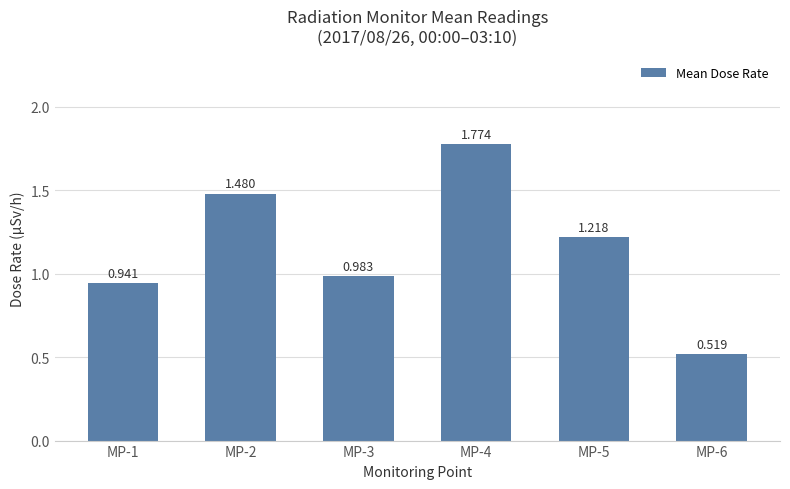

Rank the categories by value from lowest to highest.

MP-6, MP-1, MP-3, MP-5, MP-2, MP-4